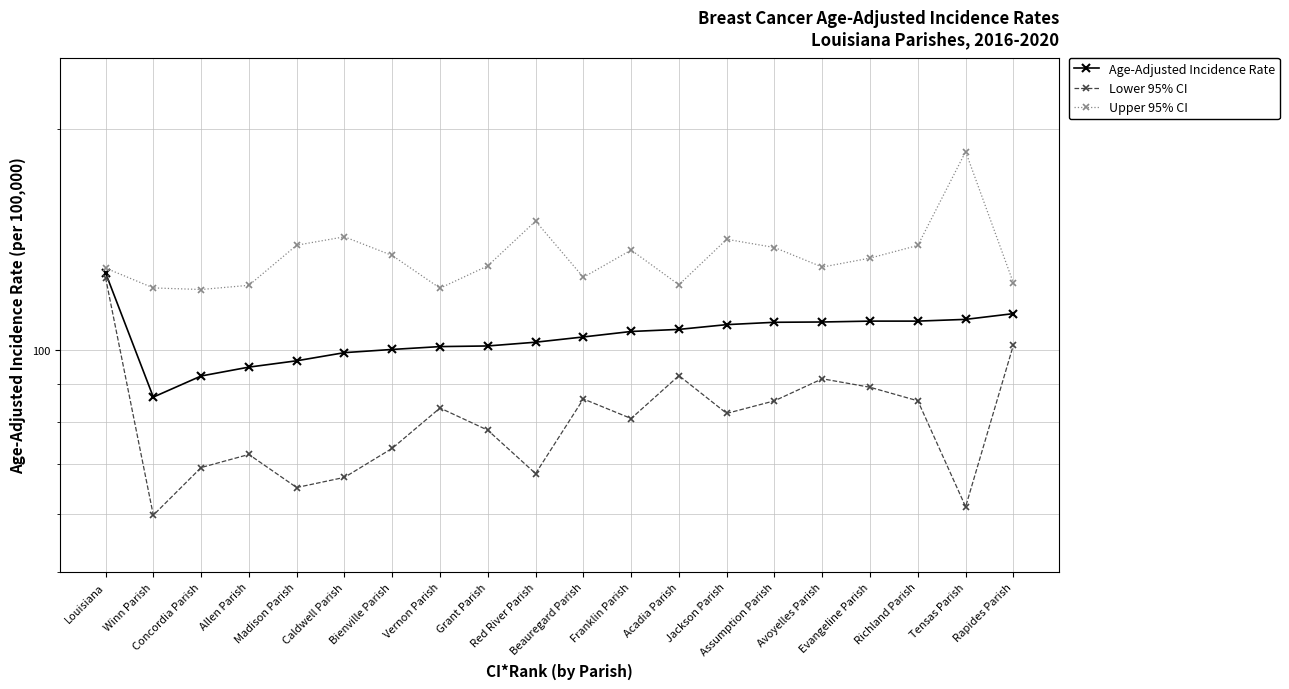

Which category has the lowest value in the Age-Adjusted Incidence Rate series?

Winn Parish